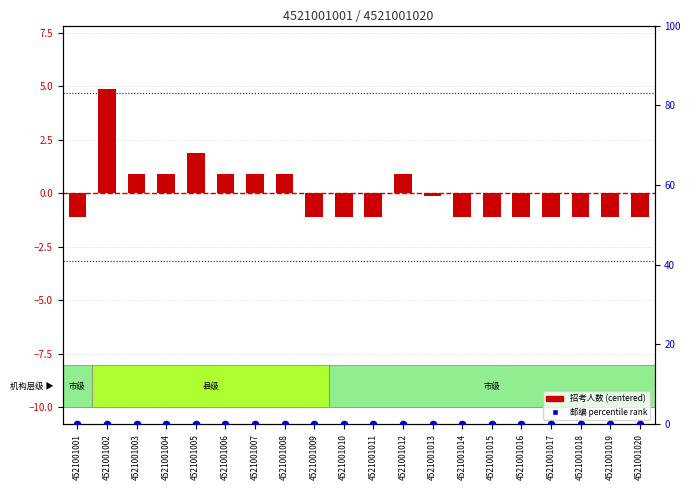

Which series has the widest spread of Y values?

招考人数 (centered)